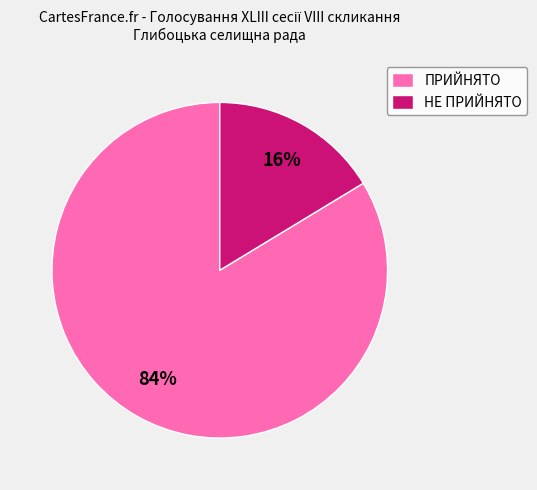

How many segments does this pie chart have?

2